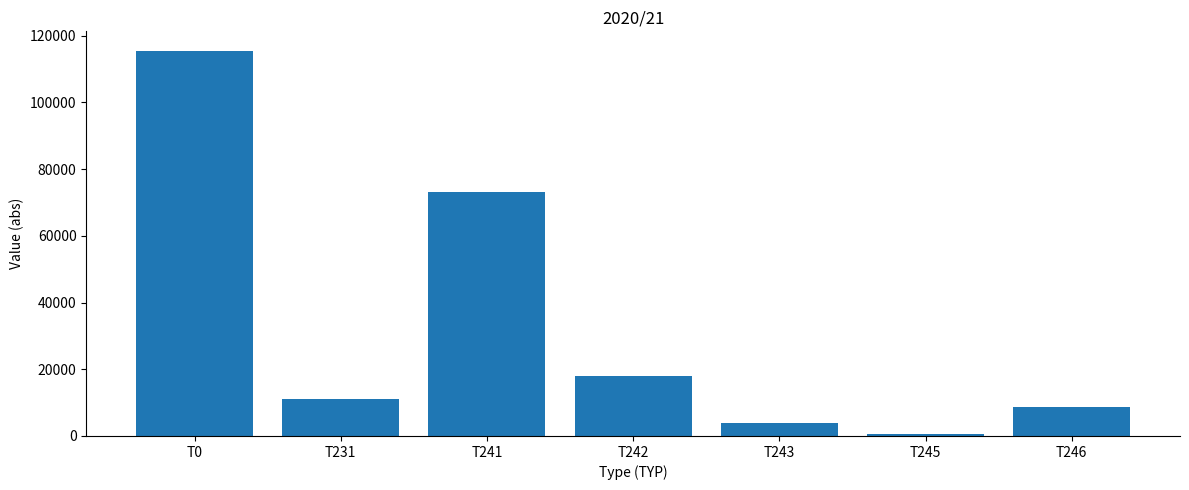

What value does the data have at T0, to the nearest 50?

115550